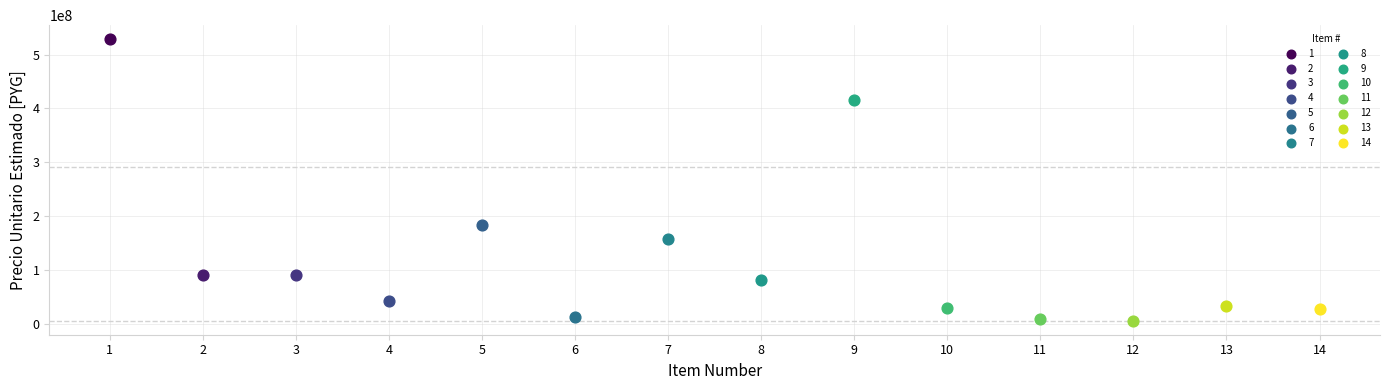

Which series reaches the maximum Y coordinate?

1